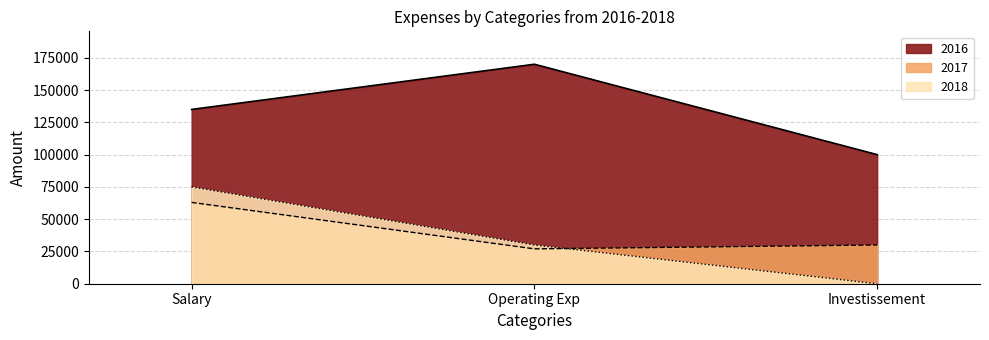

What is the total value across all series at Salary?

273000